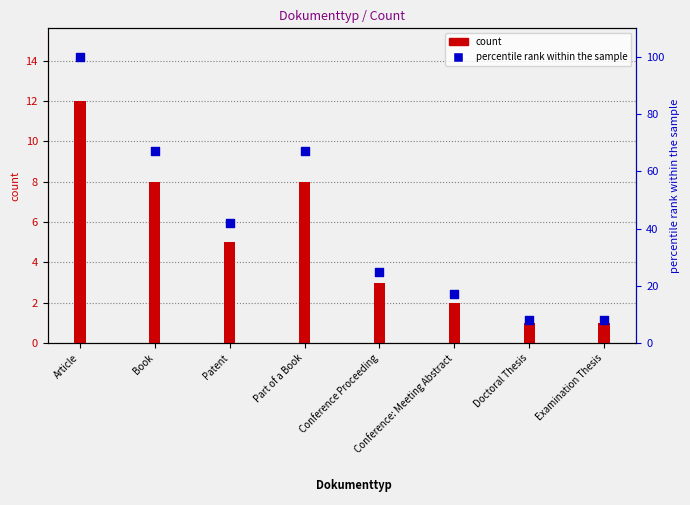

At which category is the sum across all series the highest?

Article